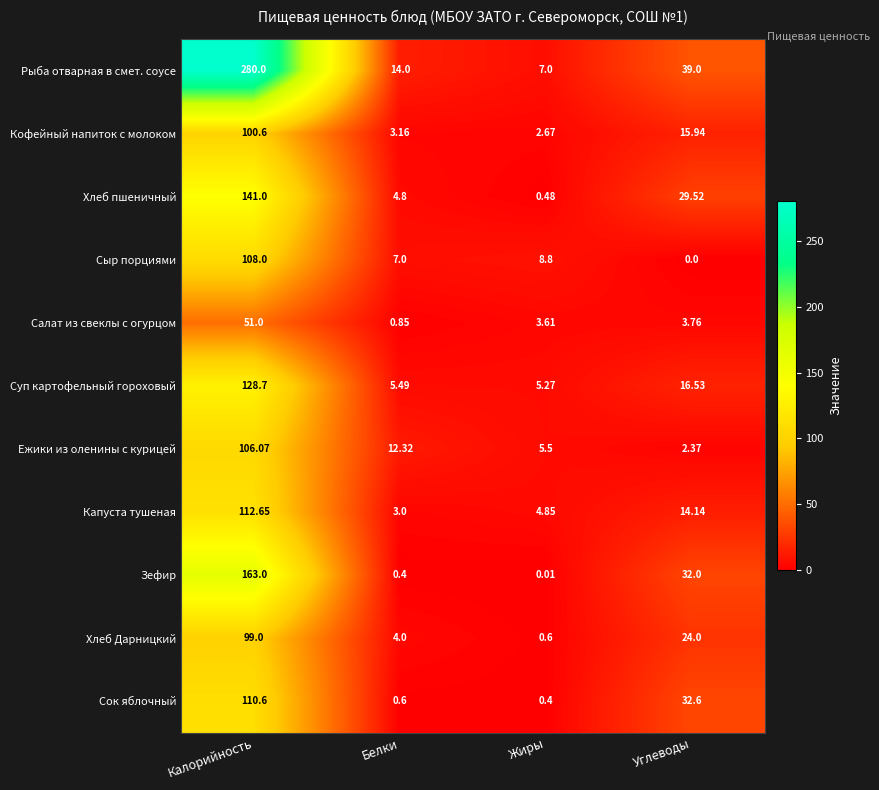

Which label corresponds to the largest value in the chart?

Калорийность